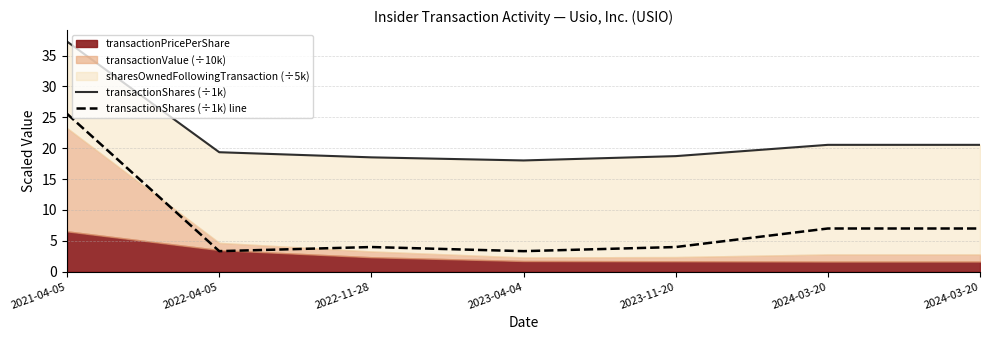

What is the spread (max minus min) of values at 2023-04-04?

14.7